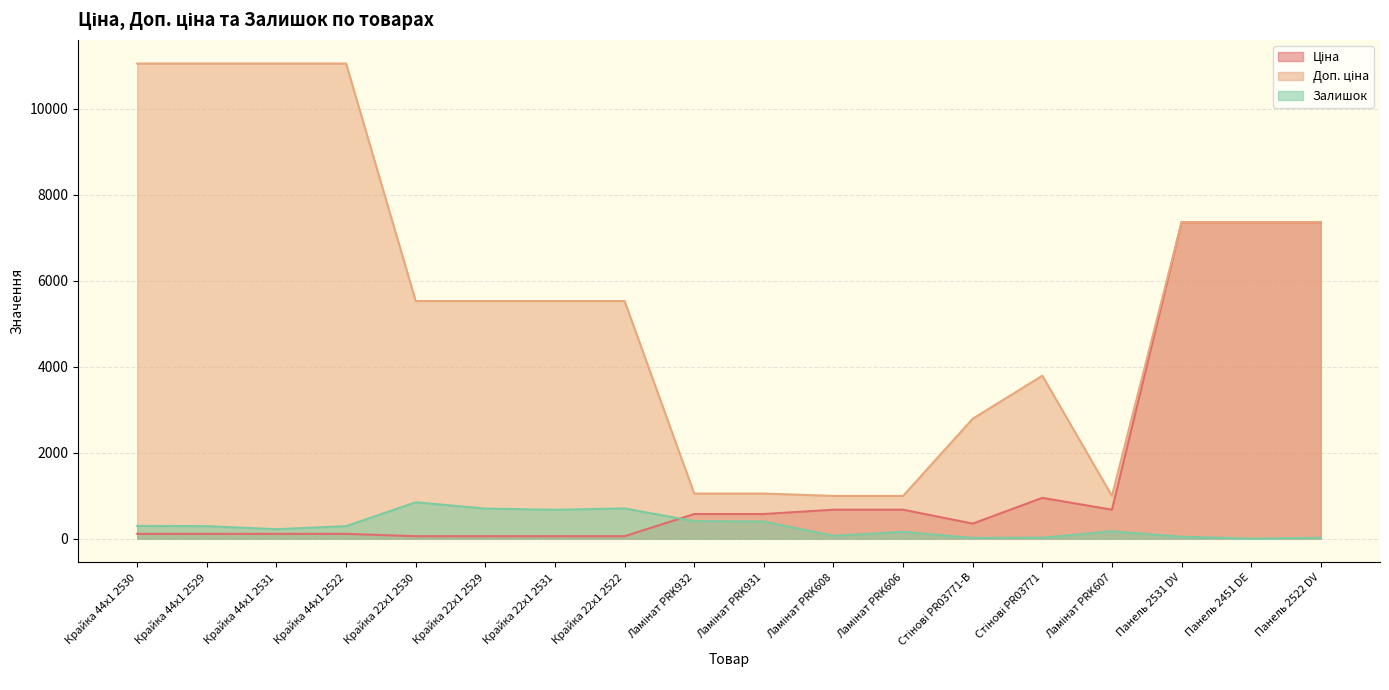

At which label does Доп. ціна reach its minimum?

Ламінат PRK608